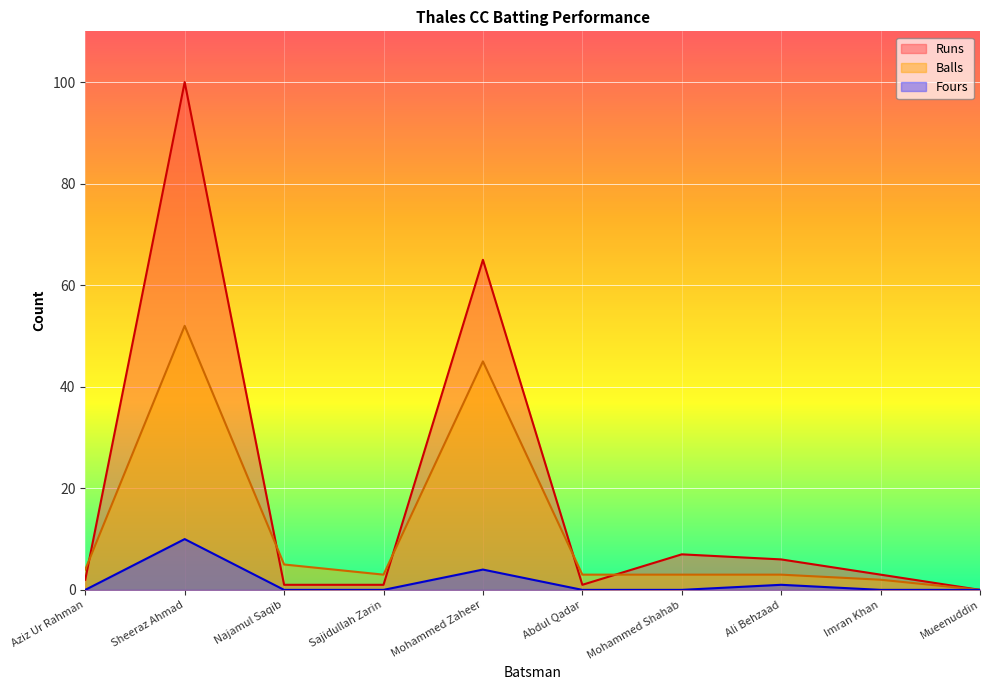

What is the sum of all Fours values?

15